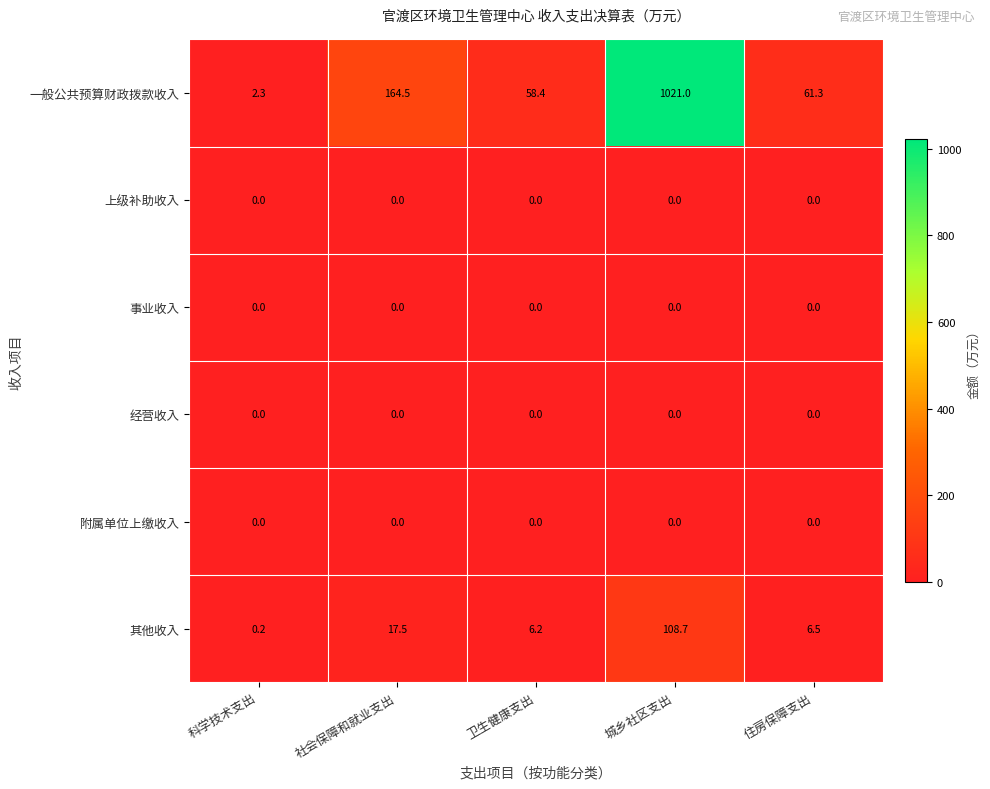

Which category has the highest value in the 其他收入 series?

城乡社区支出